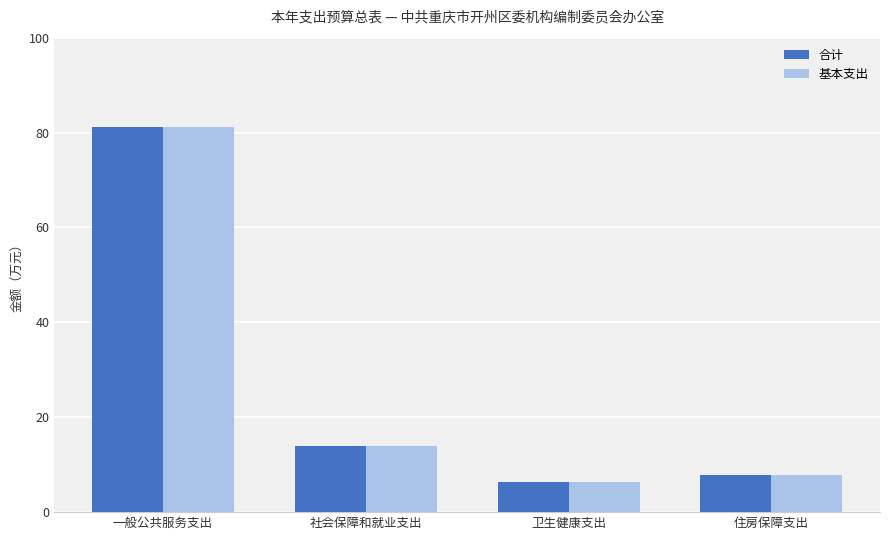

How many data points in 合计 are less than 14?

2